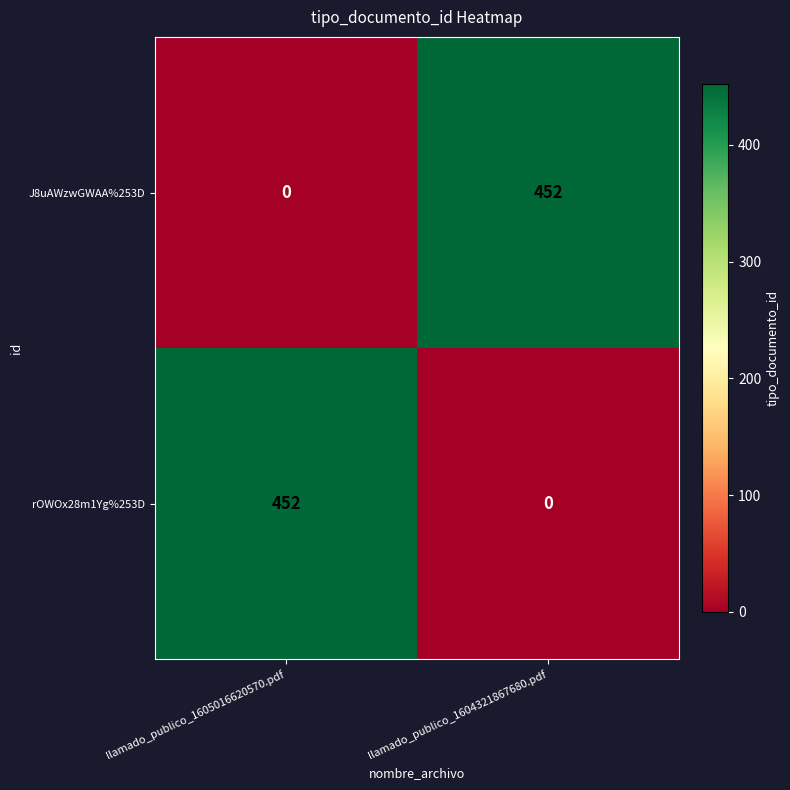

What is the maximum value for J8uAWzwGWAA%253D?

452